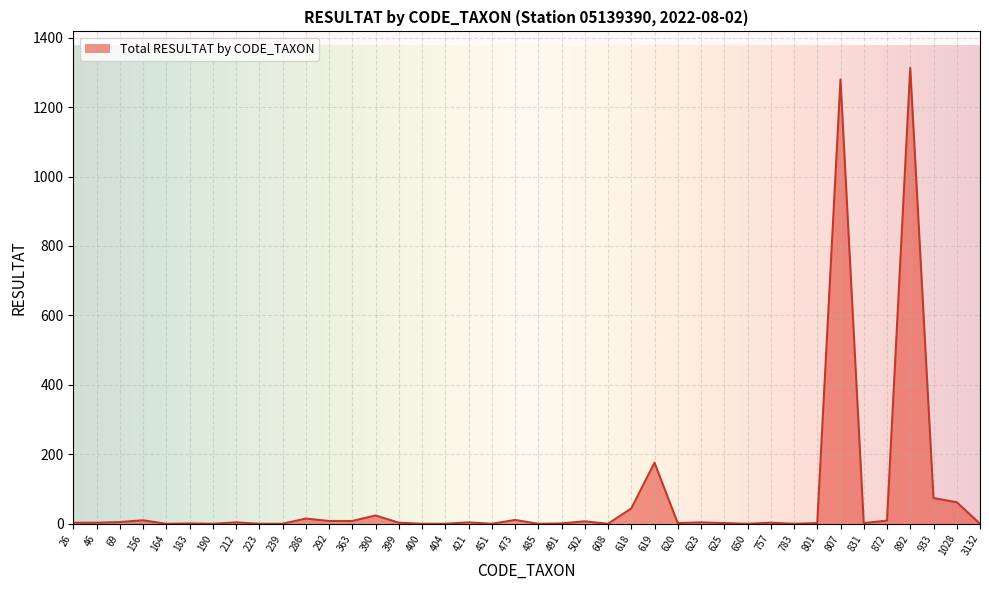

What is the maximum value shown in the chart?

1313